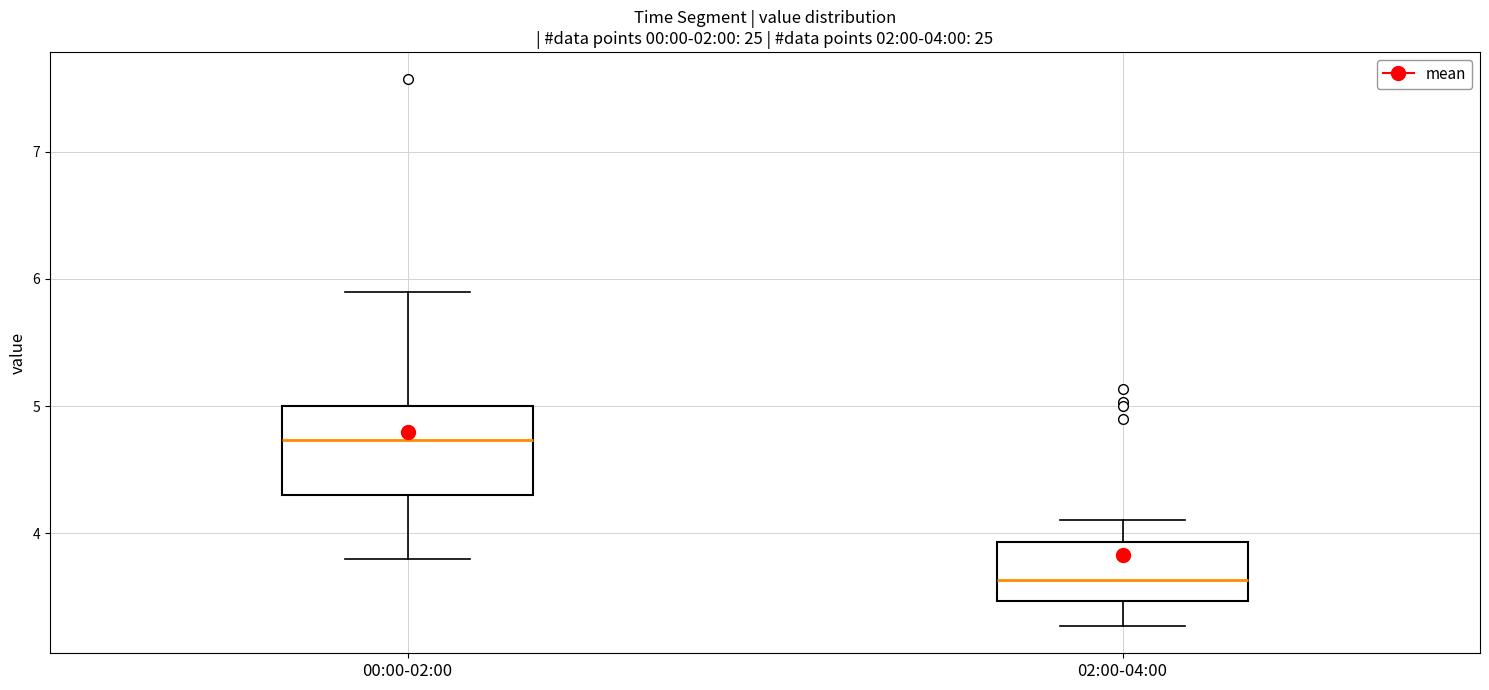

Which box's median line is the highest?

00:00-02:00